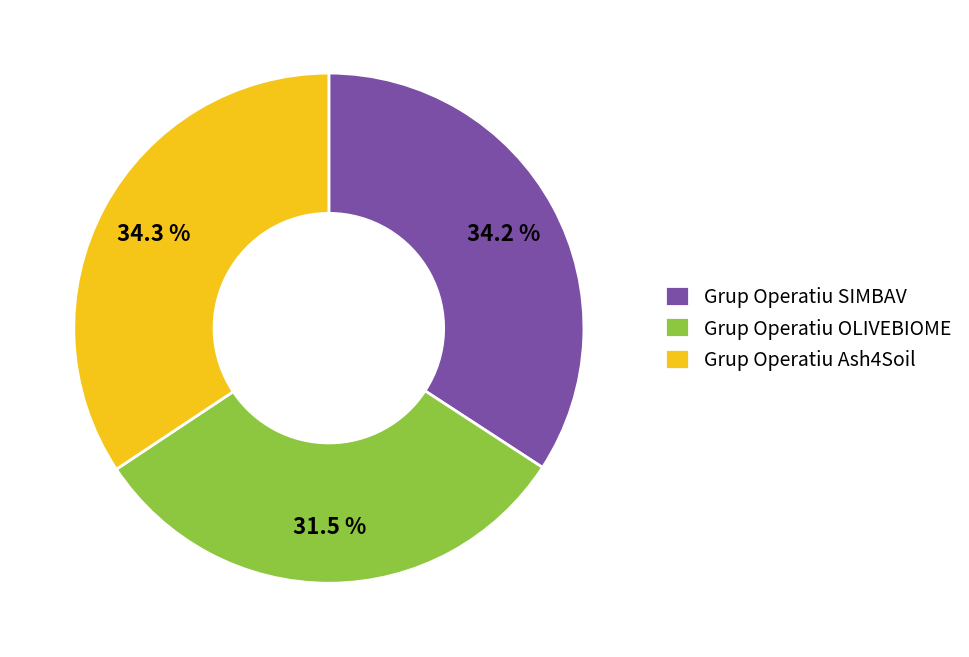

To the nearest percent, what is the combined percentage of Grup Operatiu Ash4Soil and Grup Operatiu OLIVEBIOME?

66%